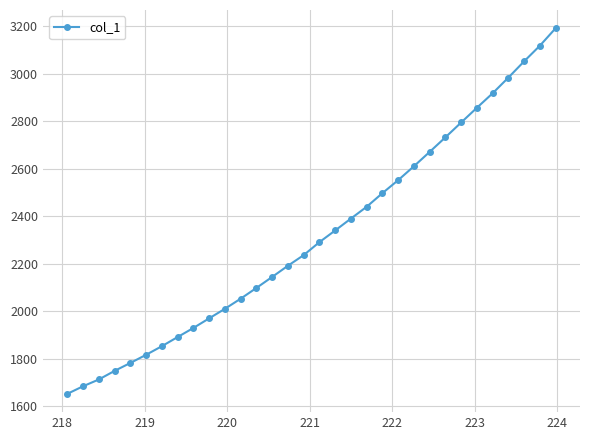

What is the difference between the second highest and second lowest values?

1434.7